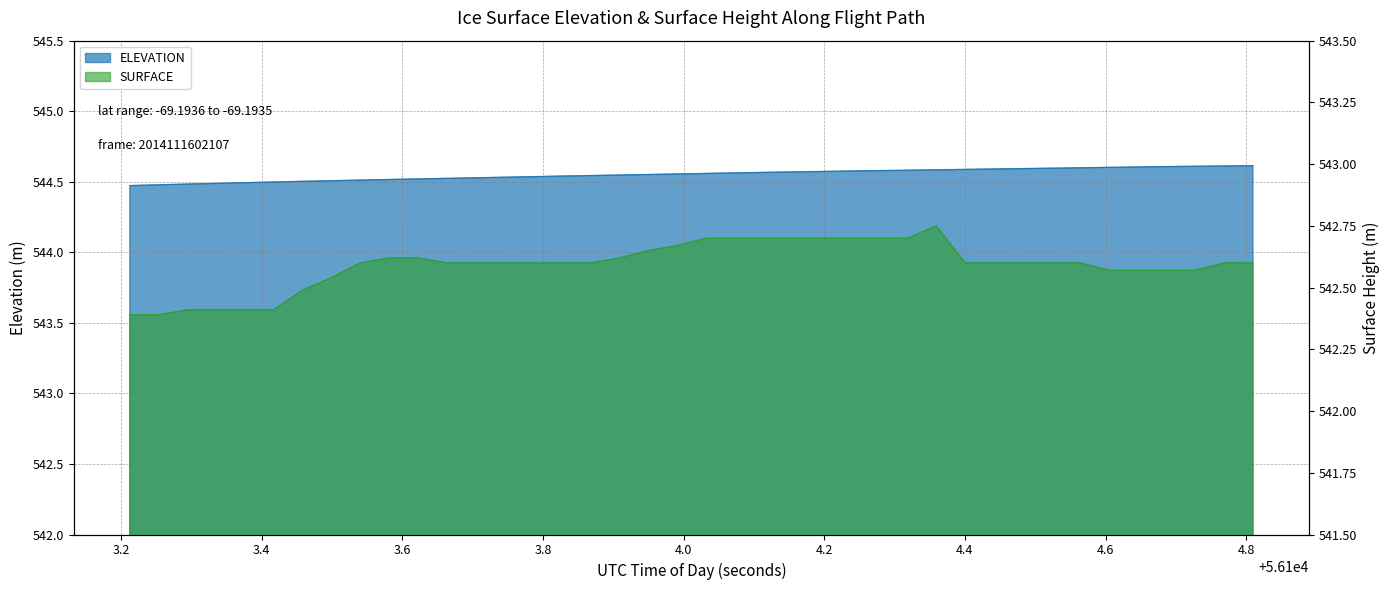

Reading left to right, extract all data points from this chart.

ELEVATION: 544.5	544.5	544.5	544.5	544.5	544.5	544.5	544.5	544.5	544.5	544.5	544.5	544.5	544.5	544.5	544.5	544.5	544.5	544.6	544.6	544.6	544.6	544.6	544.6	544.6	544.6	544.6	544.6	544.6	544.6	544.6	544.6	544.6	544.6	544.6	544.6	544.6	544.6	544.6	544.6
SURFACE: 542.4	542.4	542.4	542.4	542.4	542.4	542.5	542.5	542.6	542.6	542.6	542.6	542.6	542.6	542.6	542.6	542.6	542.6	542.6	542.7	542.7	542.7	542.7	542.7	542.7	542.7	542.7	542.7	542.8	542.6	542.6	542.6	542.6	542.6	542.6	542.6	542.6	542.6	542.6	542.6